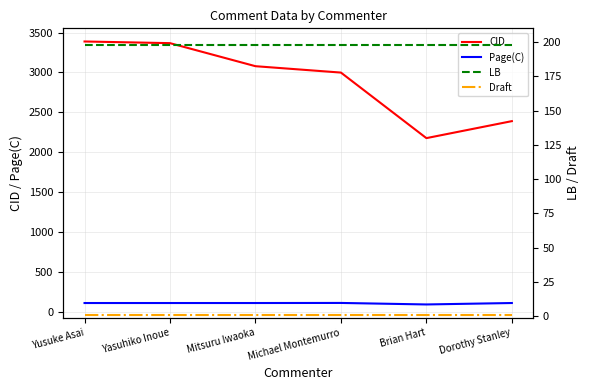

Rank the categories by Page(C) value from lowest to highest.

Brian Hart, Yusuke Asai, Yasuhiko Inoue, Mitsuru Iwaoka, Dorothy Stanley, Michael Montemurro